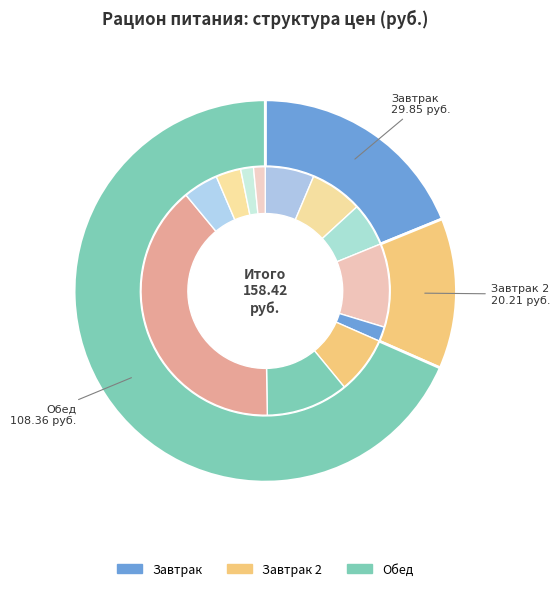

What is the ratio of the value at бутерброд с маслом to the value at хлеб пшеничный?

3.4